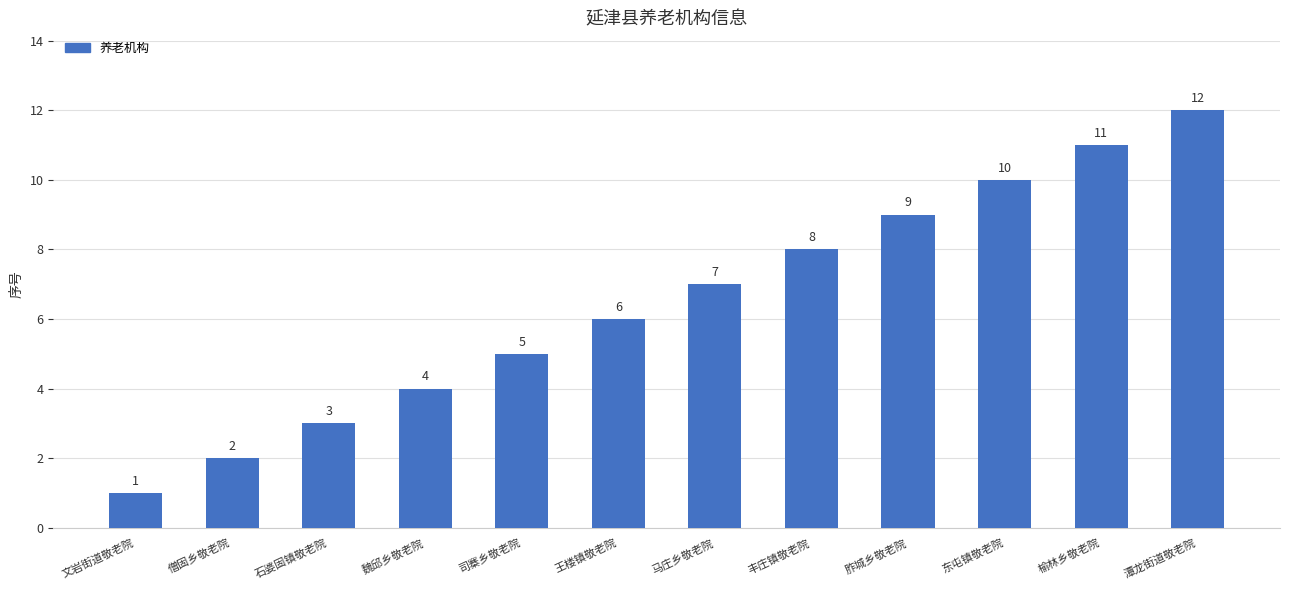

Reading left to right, list all the values displayed in this chart.

1	2	3	4	5	6	7	8	9	10	11	12